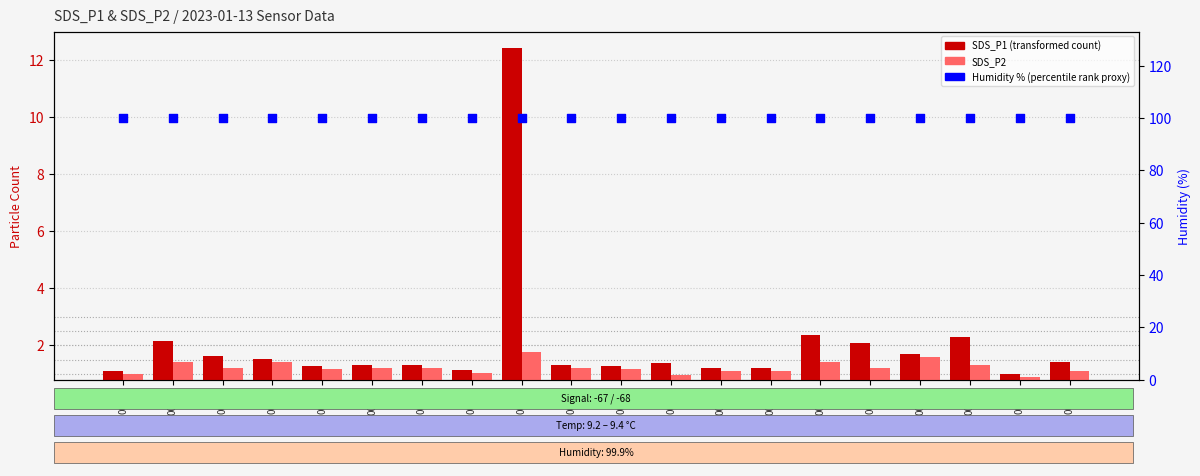

What are all the series names shown in the legend?

SDS_P1, SDS_P2, Humidity (%)